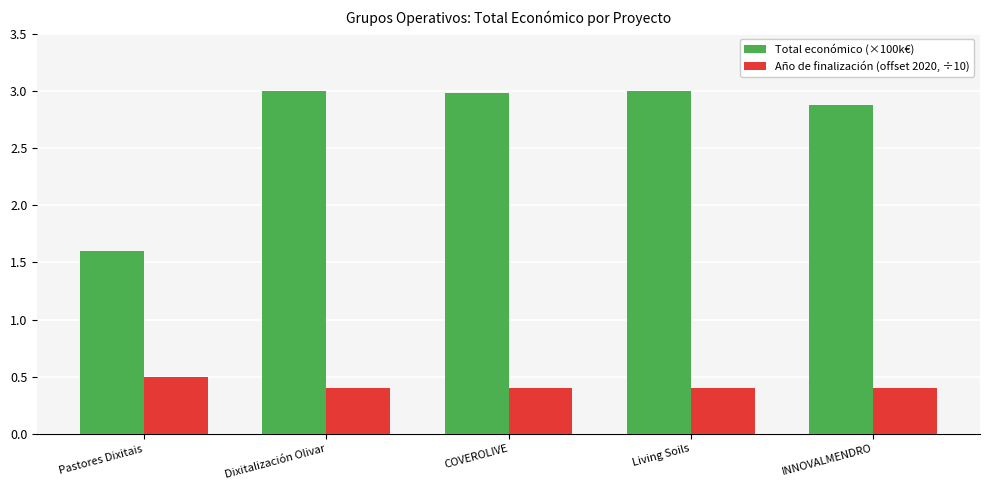

Rank the series by their maximum value, from lowest to highest.

Año de finalización (offset 2020, ÷10), Total económico (×100k€)